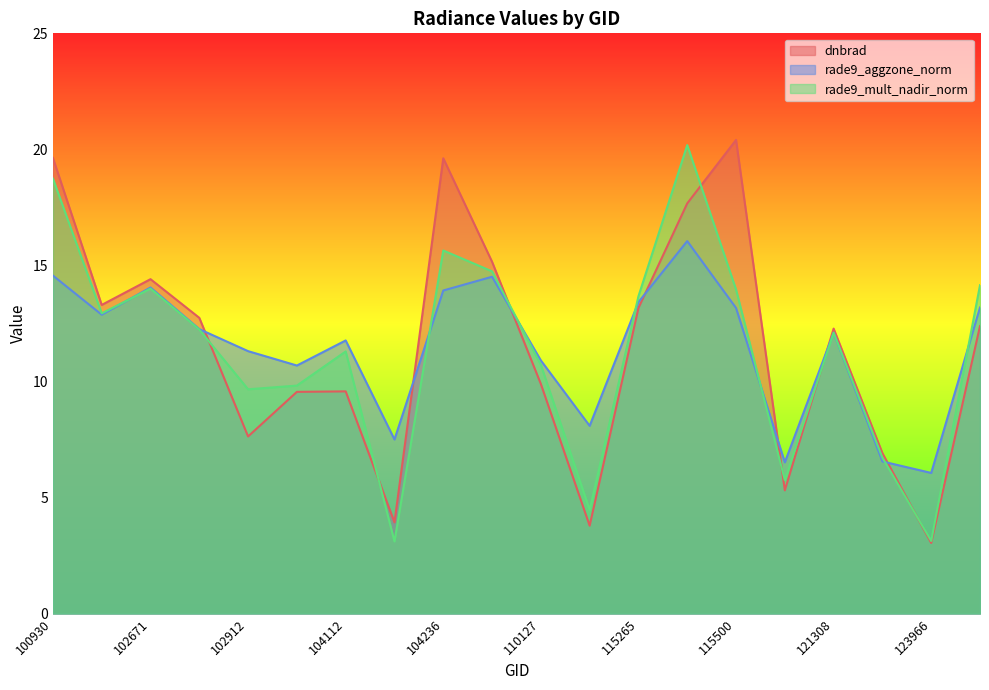

What is the total value across all series at 131768?

39.7